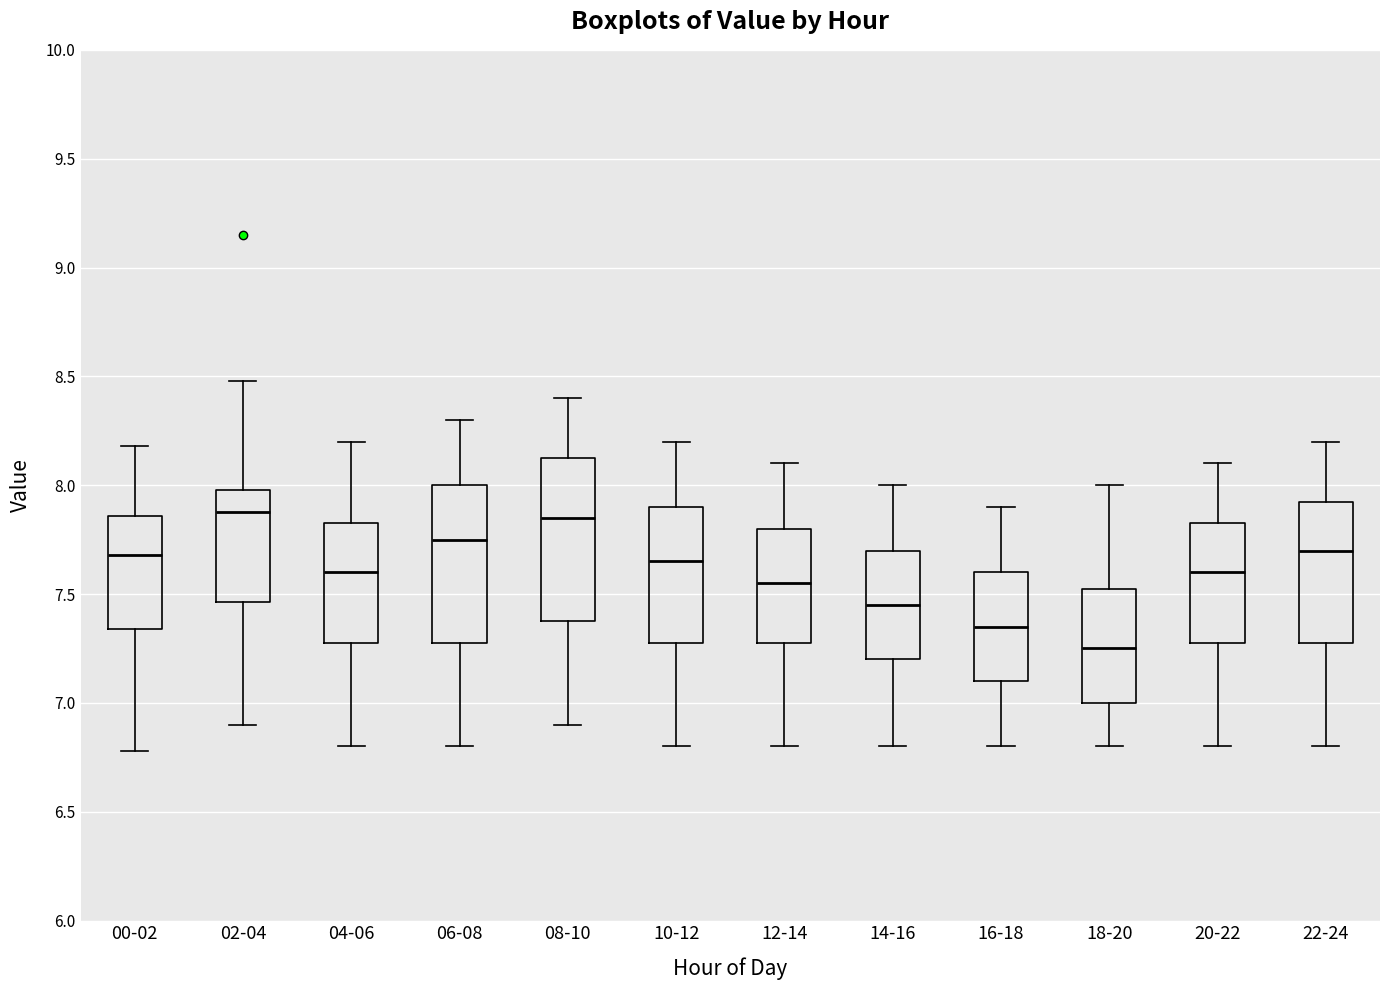

Reading left to right, read every box against the y-axis: the position of its median line, the range the box covers, and the ends of its whiskers. The values are not printed on the chart, so give them approximately, as read against the axis.

00-02: median 7.70, box 7.35 to 7.85, whiskers 6.80 to 8.20
02-04: median 7.90, box 7.45 to 8.00, whiskers 6.90 to 8.50
04-06: median 7.60, box 7.30 to 7.85, whiskers 6.80 to 8.20
06-08: median 7.75, box 7.30 to 8.00, whiskers 6.80 to 8.30
08-10: median 7.85, box 7.40 to 8.15, whiskers 6.90 to 8.40
10-12: median 7.65, box 7.30 to 7.90, whiskers 6.80 to 8.20
12-14: median 7.55, box 7.30 to 7.80, whiskers 6.80 to 8.10
14-16: median 7.45, box 7.20 to 7.70, whiskers 6.80 to 8.00
16-18: median 7.35, box 7.10 to 7.60, whiskers 6.80 to 7.90
18-20: median 7.25, box 7.00 to 7.55, whiskers 6.80 to 8.00
20-22: median 7.60, box 7.30 to 7.85, whiskers 6.80 to 8.10
22-24: median 7.70, box 7.30 to 7.95, whiskers 6.80 to 8.20